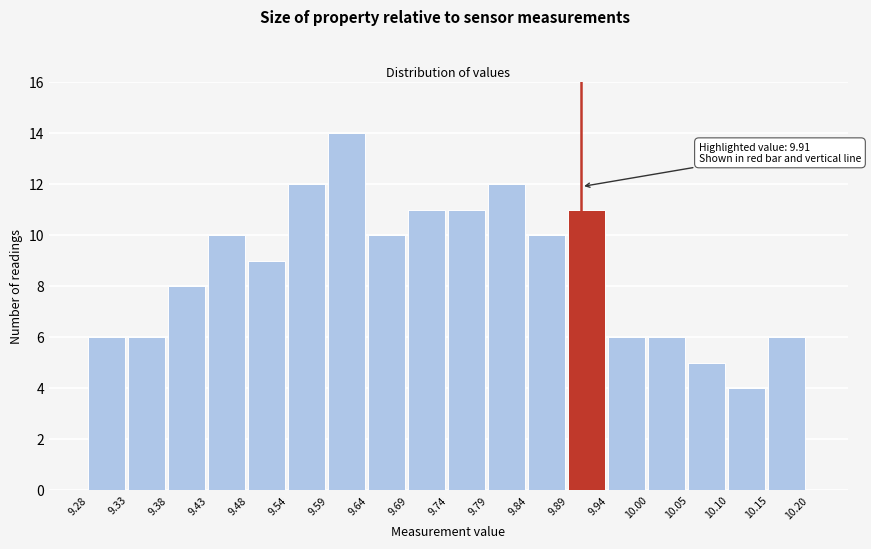

Over which range of the x-axis is the bar tallest?

9.59 to 9.64